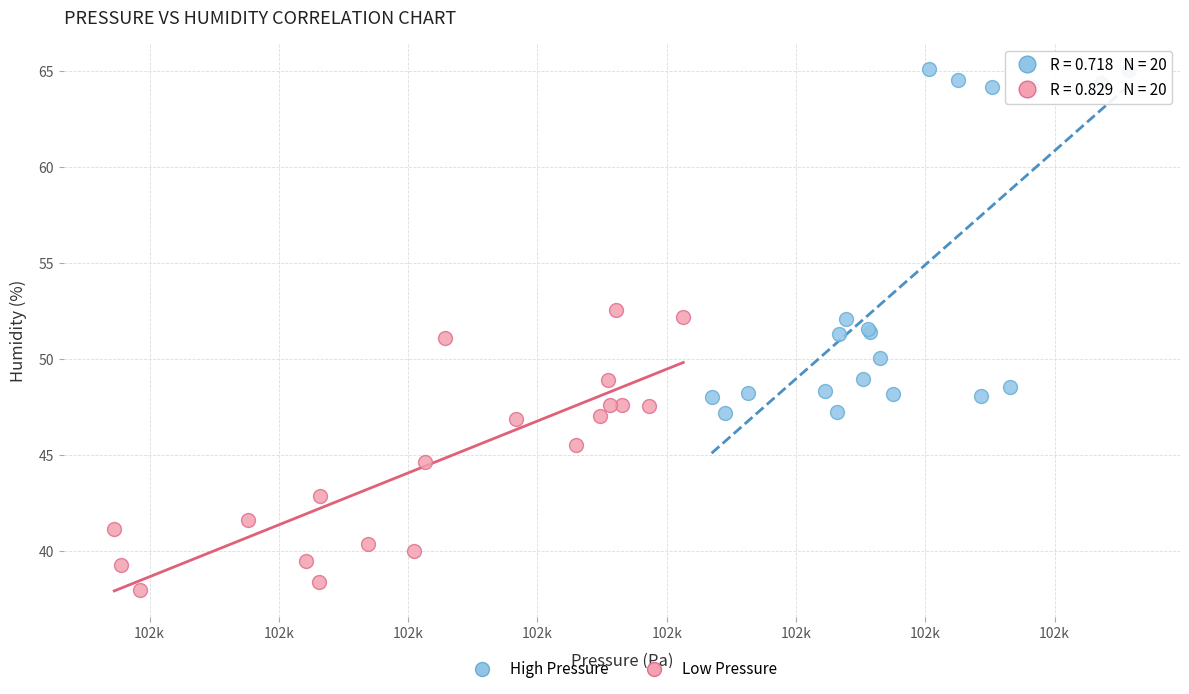

Which series reaches the maximum Y coordinate?

High Pressure